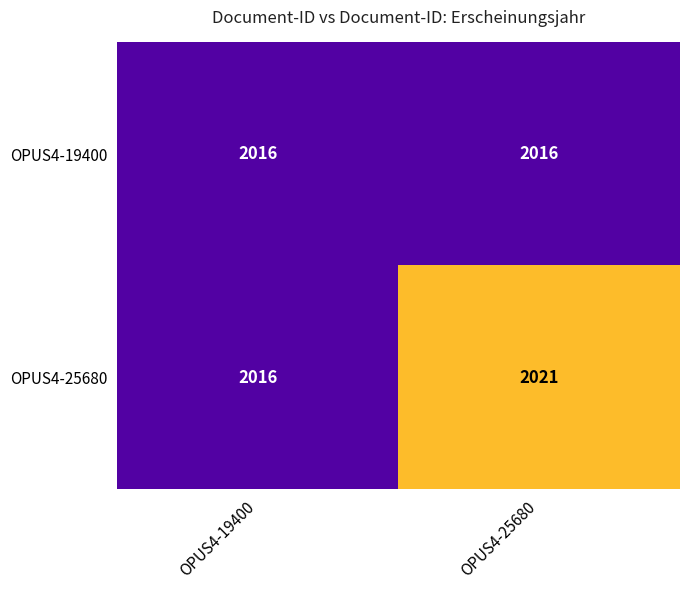

Is the value of OPUS4-25680 at OPUS4-25680 greater than the value of OPUS4-19400 at OPUS4-25680?

Yes